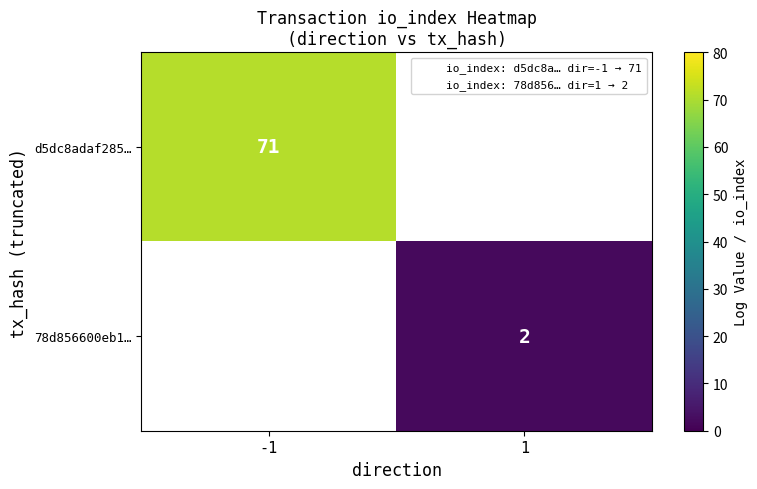

The 78d856600eb1… series shows 2.0 at 1. True or false?

True